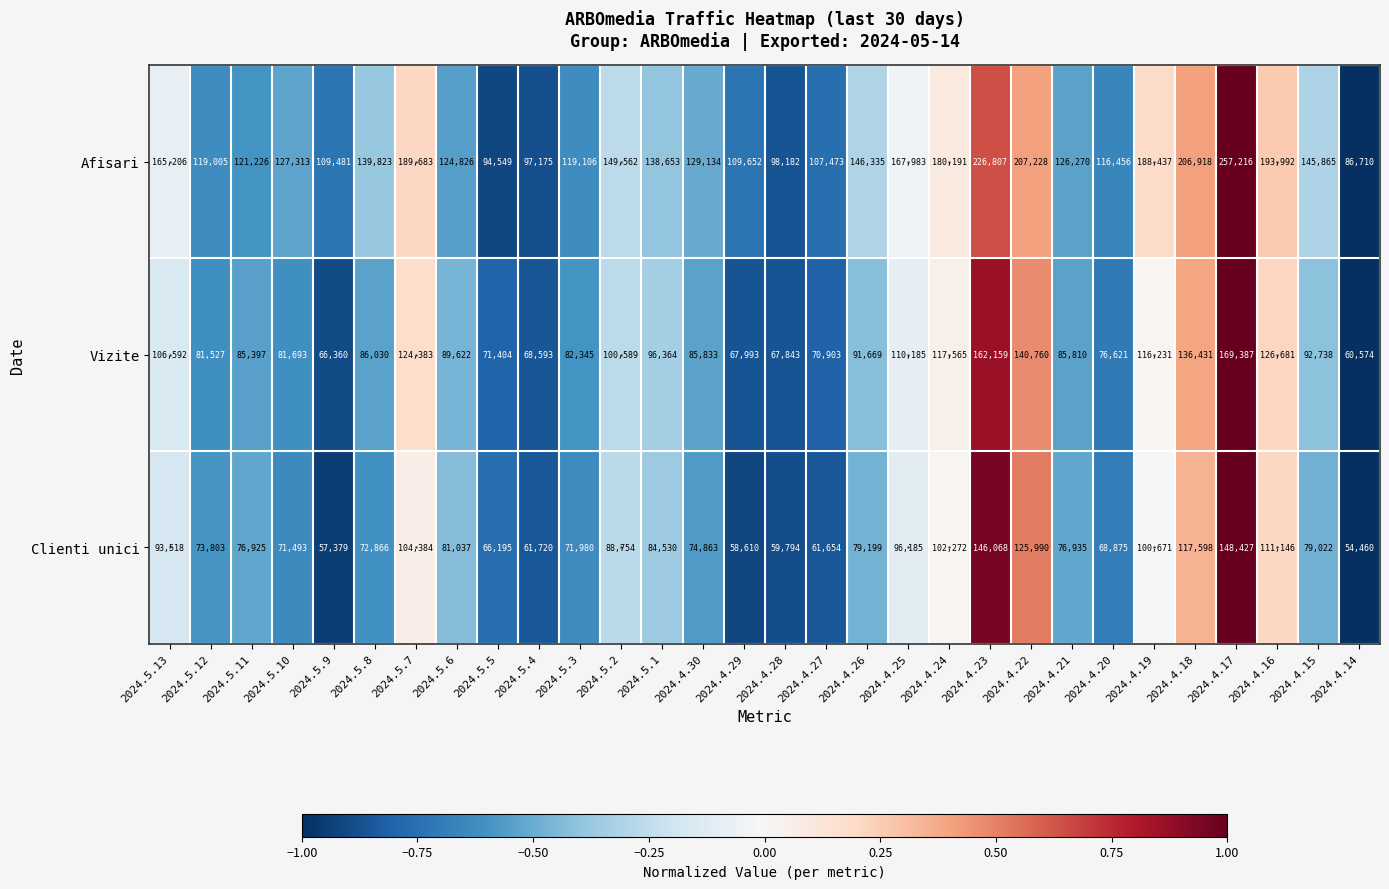

What is the total value across all series at 2024.5.8?

298719